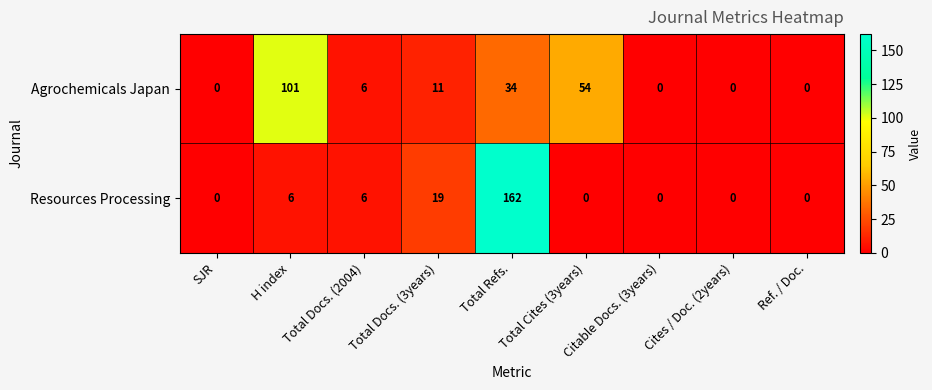

Between Total Docs. (3years) and Total Cites (3years), which series saw the biggest shift?

Agrochemicals Japan